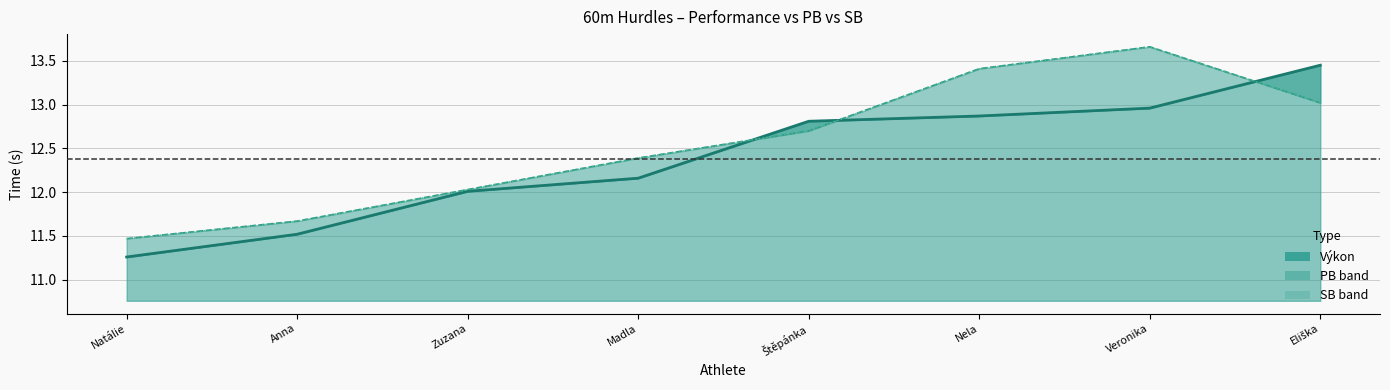

Where is the first local maximum for SB?

Veronika